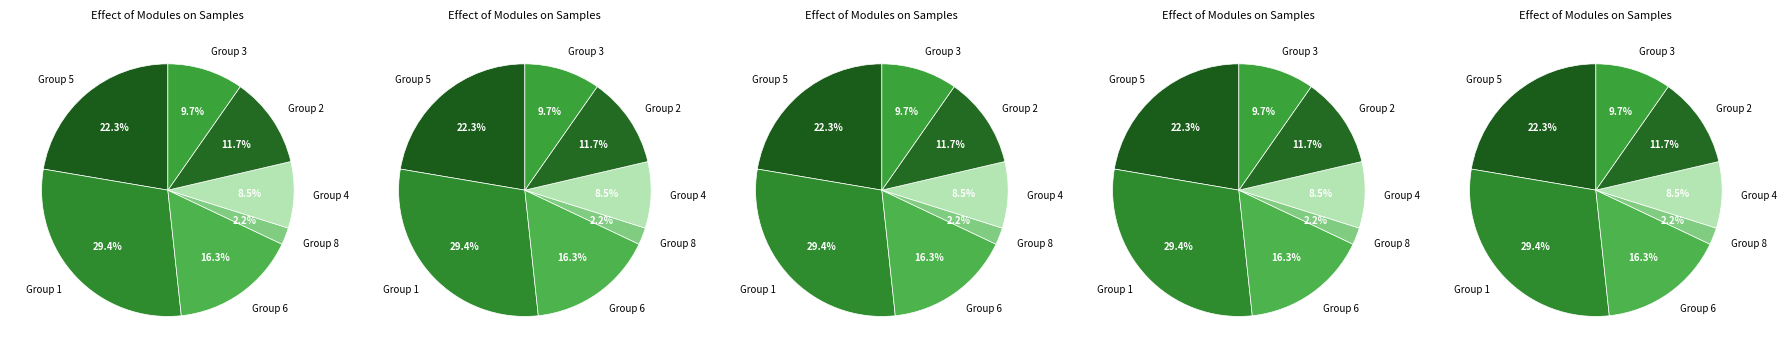

Does any single category account for the majority?

No